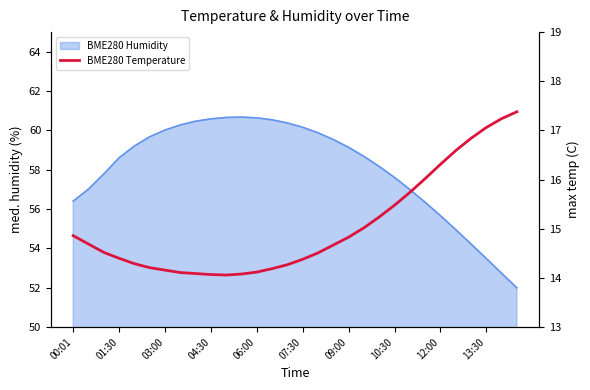

Between 14 and 12:00, which is larger?

14